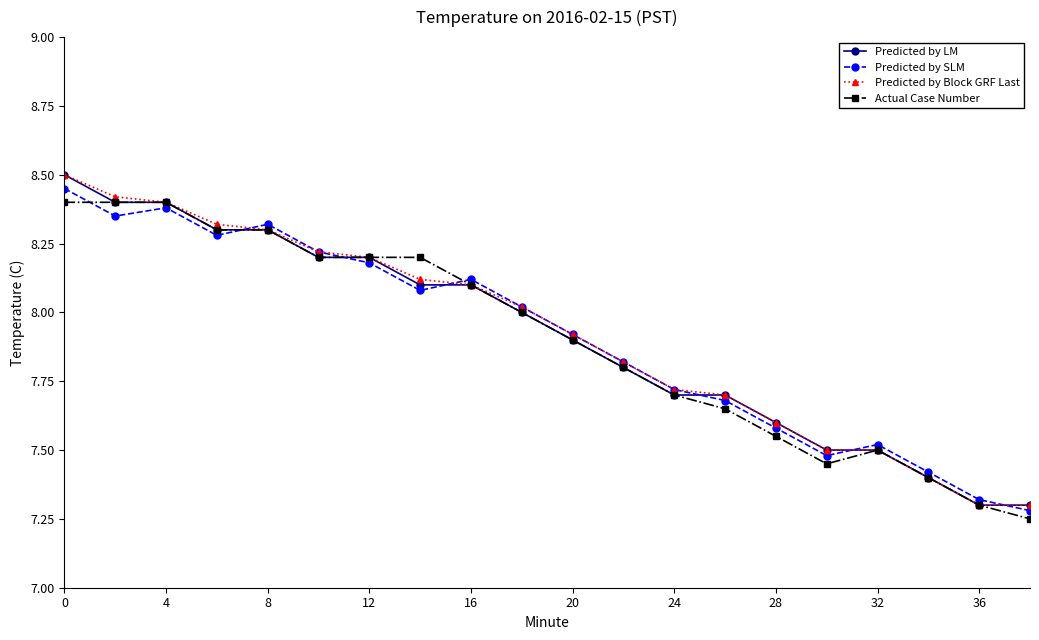

At how many categories does at least one series exceed 7?

20